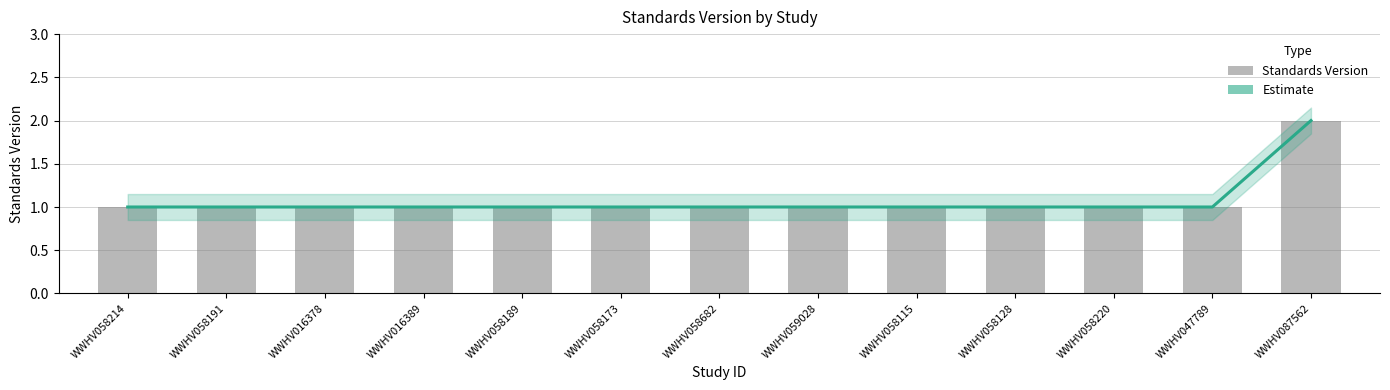

What is the average value of the Estimate series?

1